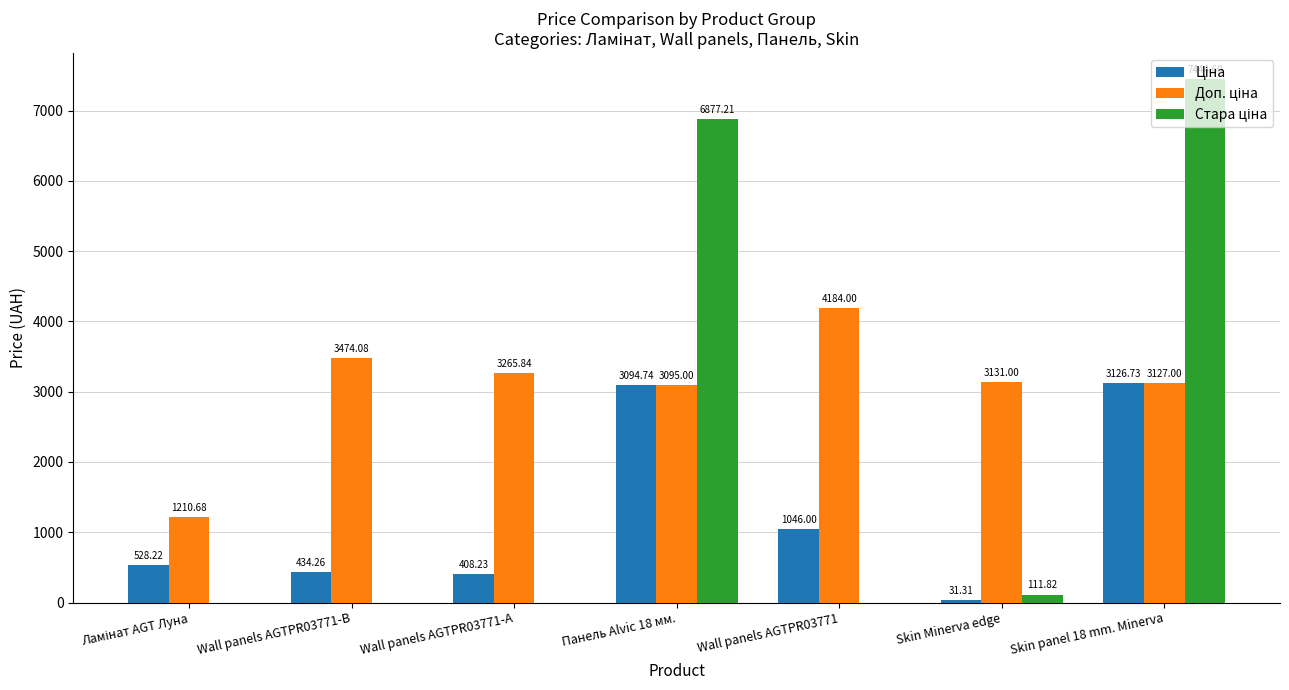

What is the total value across all series at Wall panels AGTPR03771-B?

3908.3